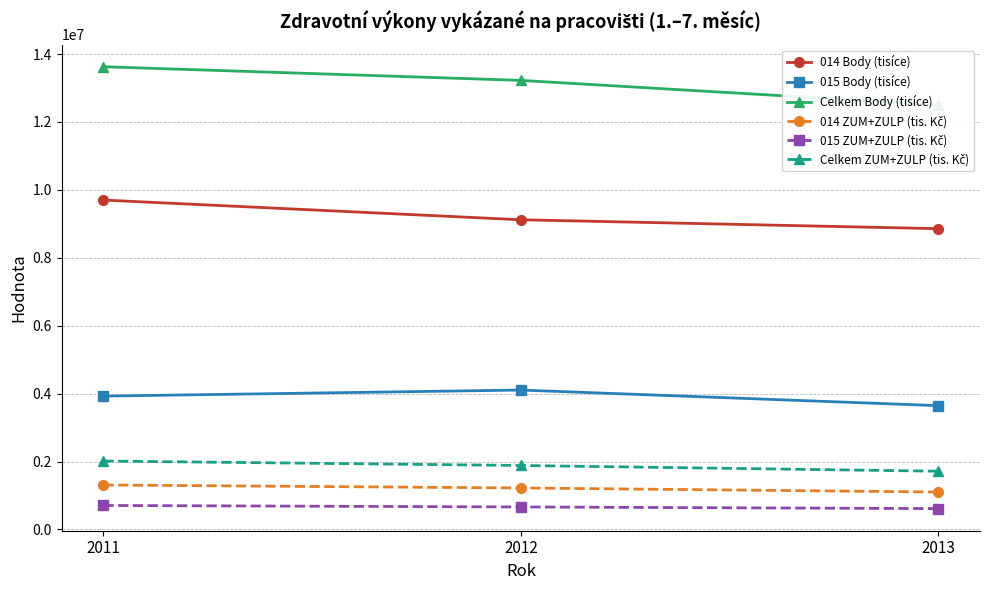

Which category has the highest value across all series?

2011